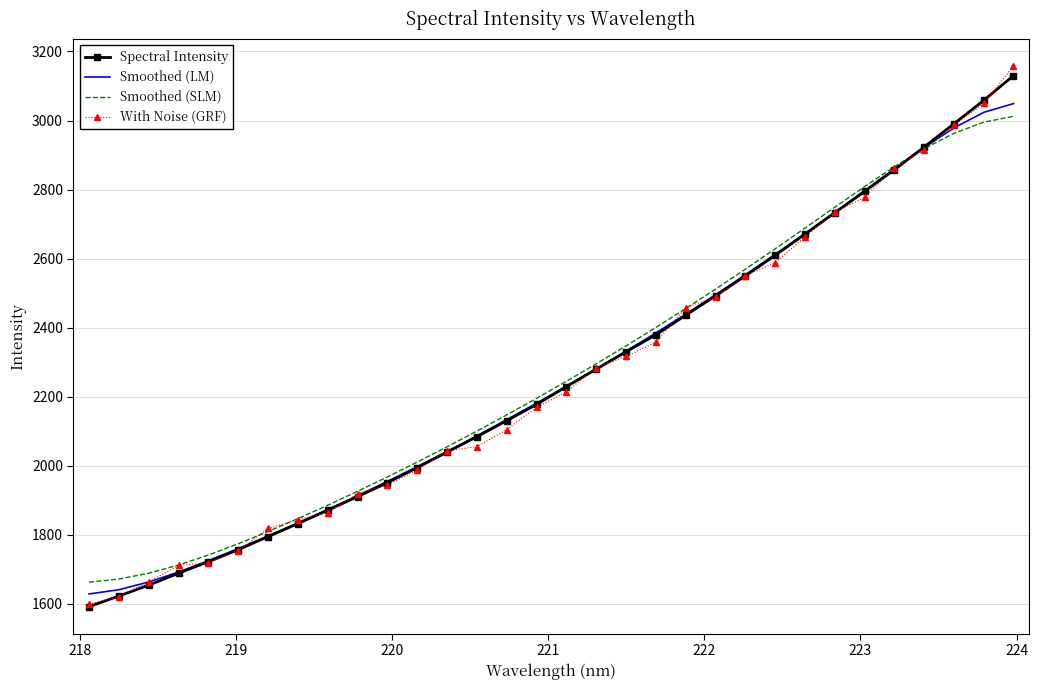

Which series has the widest spread of values?

With Noise (GRF)